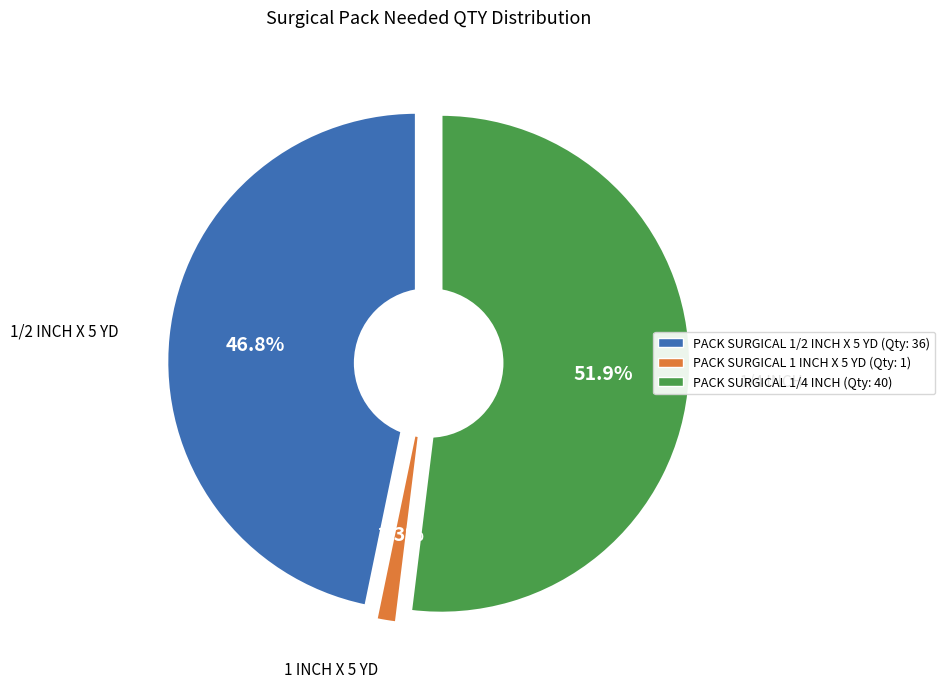

Is PACK, SURGICAL, PLAIN, 1/2 INCH X 5 YD the majority of the pie?

No